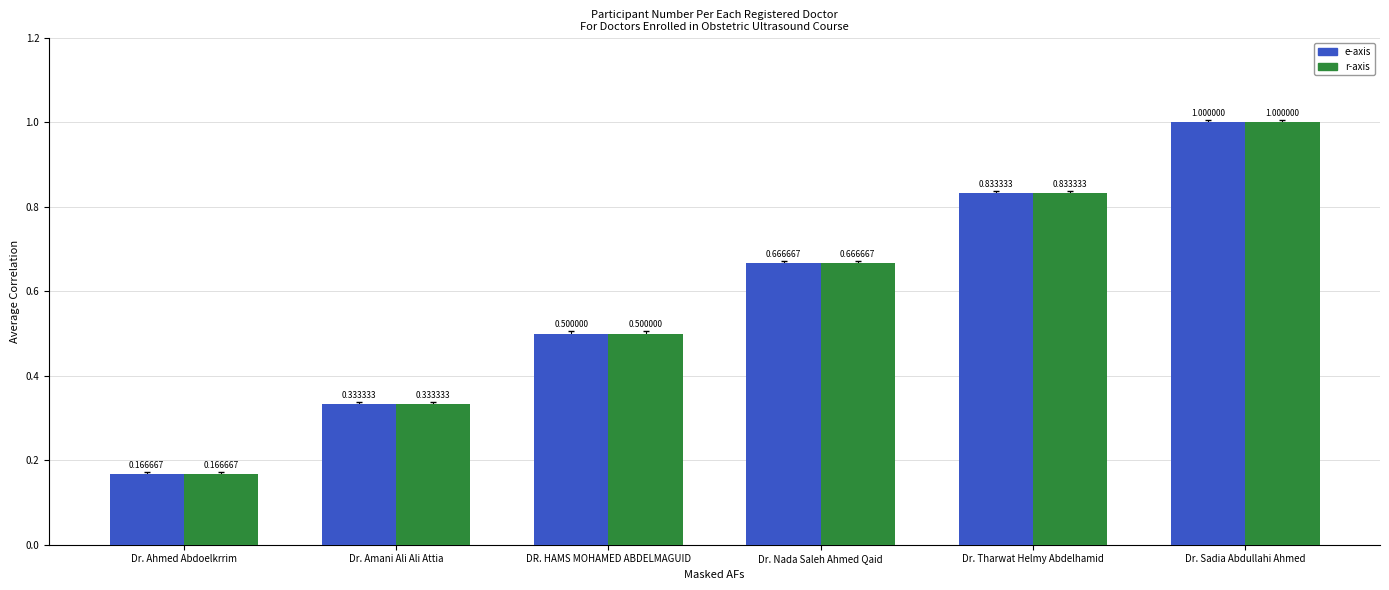

Rank the categories by e-axis value from highest to lowest.

Dr. Sadia Abdullahi Ahmed, Dr. Tharwat Helmy Abdelhamid, Dr. Nada Saleh Ahmed Qaid, DR. HAMS MOHAMED ABDELMAGUID, Dr. Amani Ali Ali Attia, Dr. Ahmed Abdoelkrrim